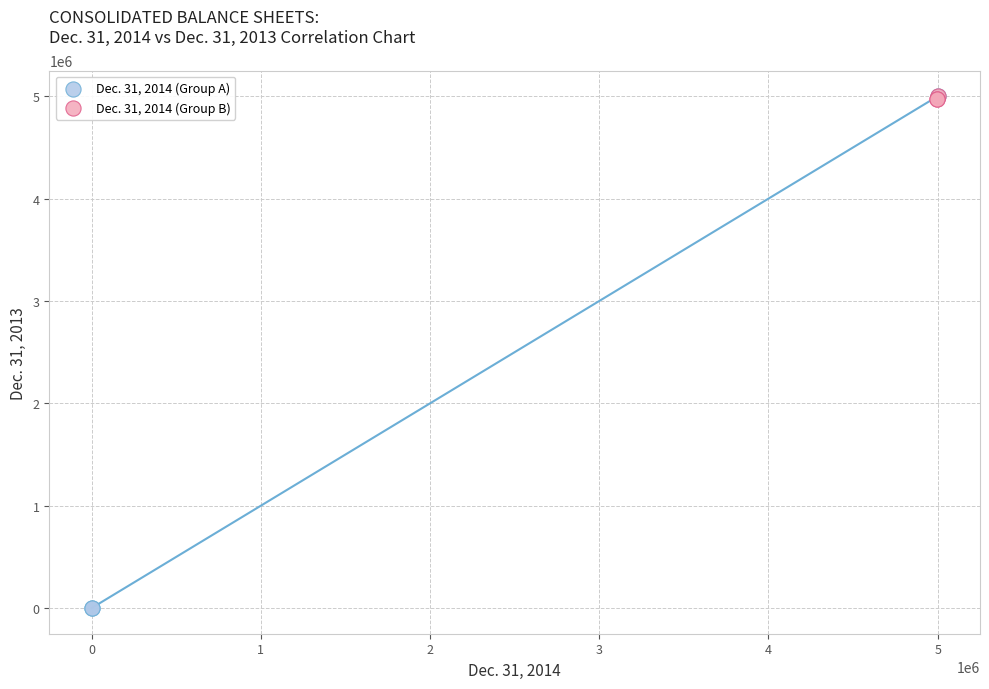

Which series reaches the minimum Y coordinate?

Dec. 31, 2014 (Group A)